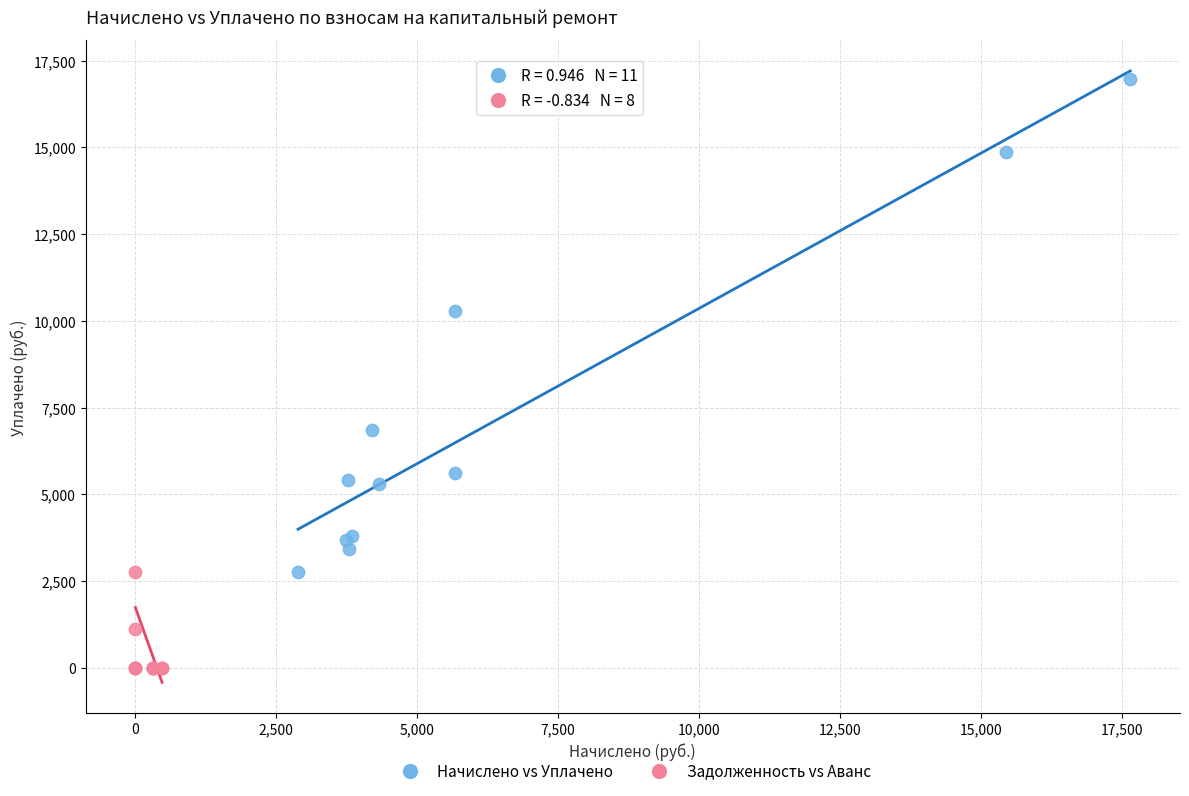

Which series reaches the minimum Y coordinate?

Задолженность vs Аванс